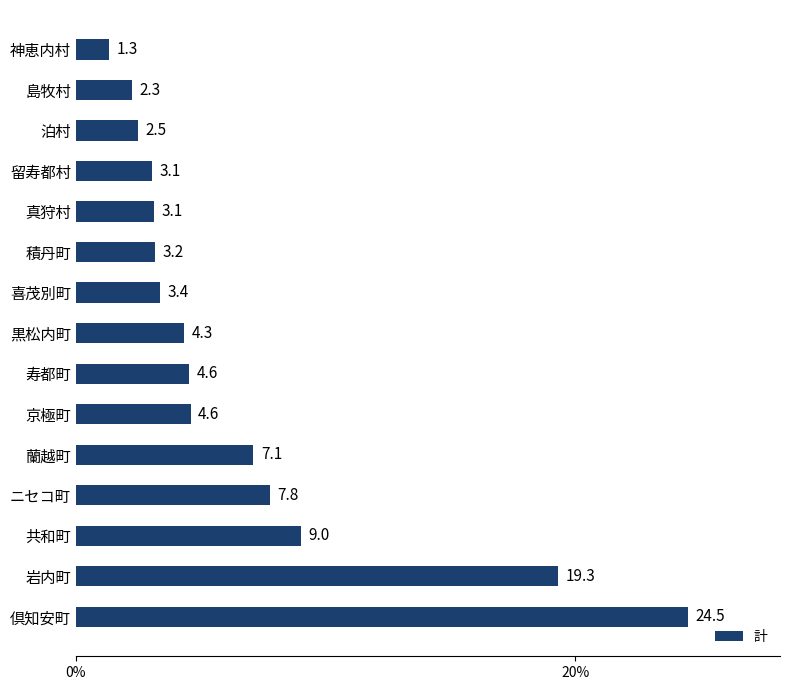

What is the difference between the maximum and minimum values?

23.2